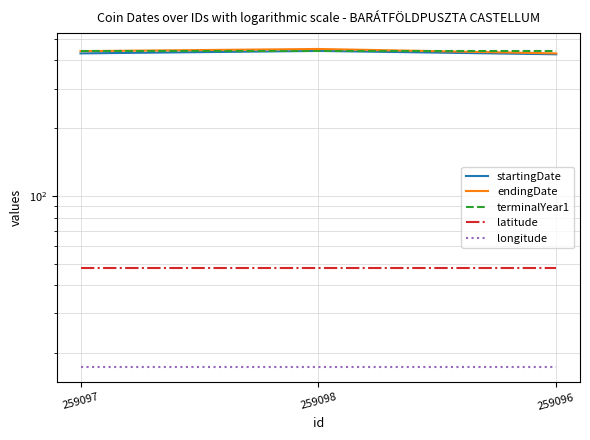

How many distinct data groups are displayed?

5